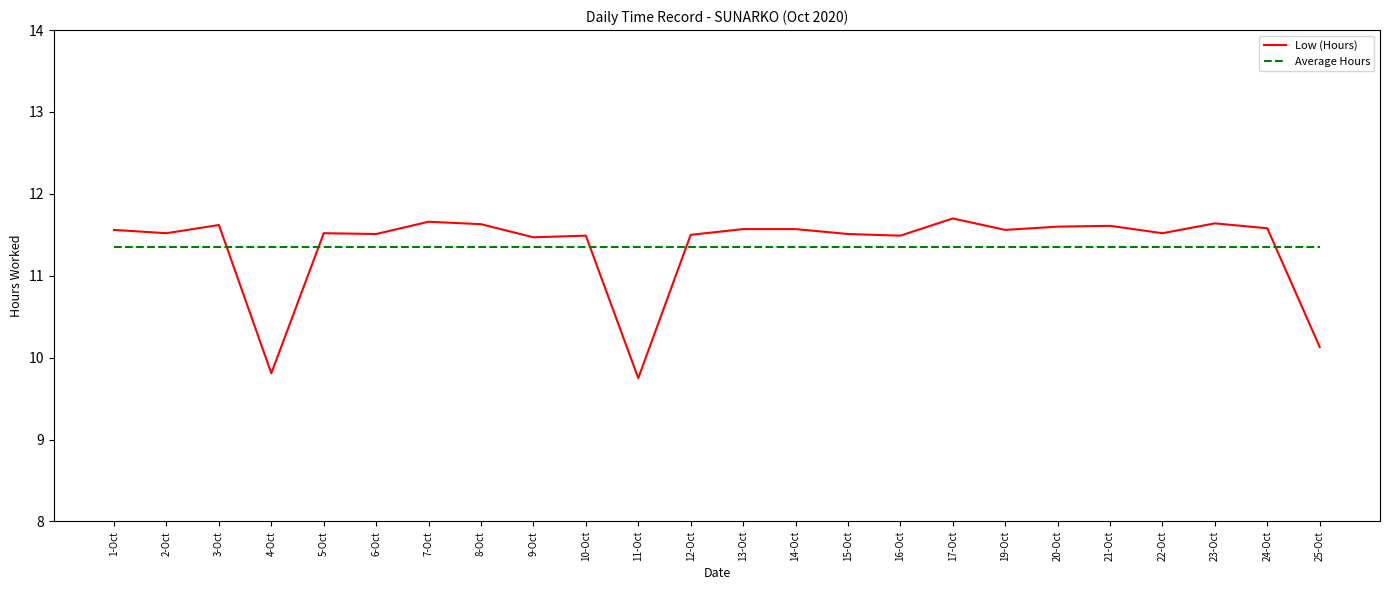

Is the value of Low (Hours) at 2-Oct greater than the value of Average Hours at 10-Oct?

Yes